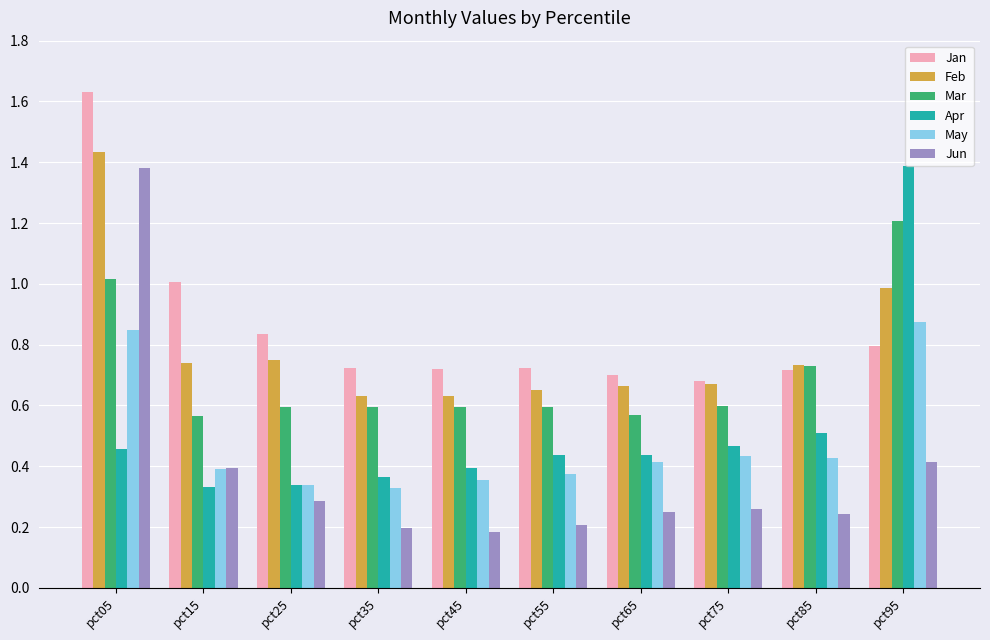

What are all the series names shown in the legend?

Jan, Feb, Mar, Apr, May, Jun